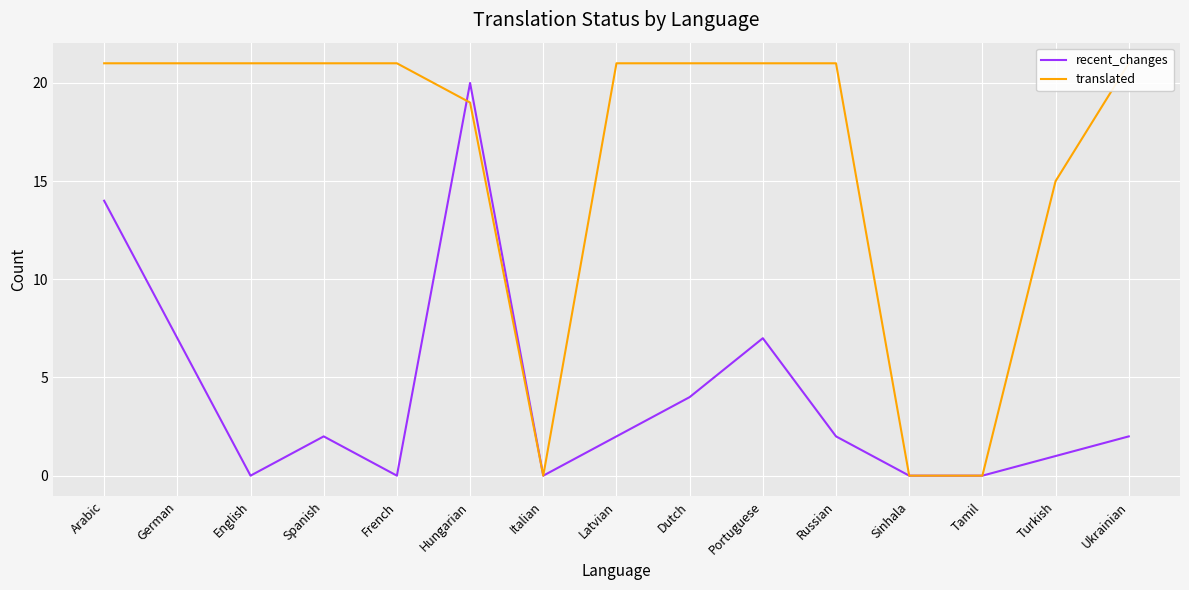

What is the value of the recent_changes point at the 1st from the left?

14